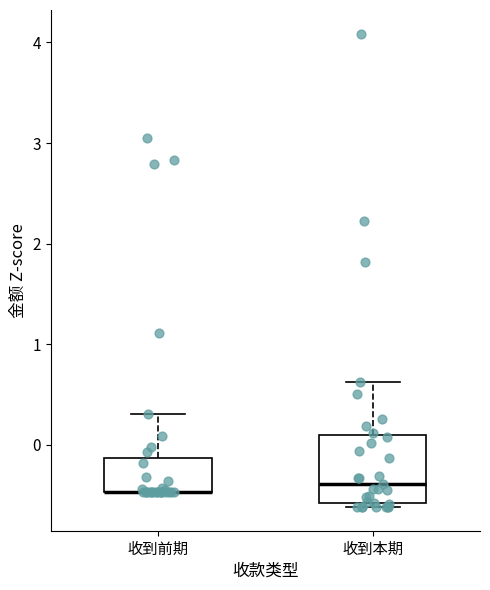

Which box is the tallest, from its lower edge to its upper edge?

收到本期